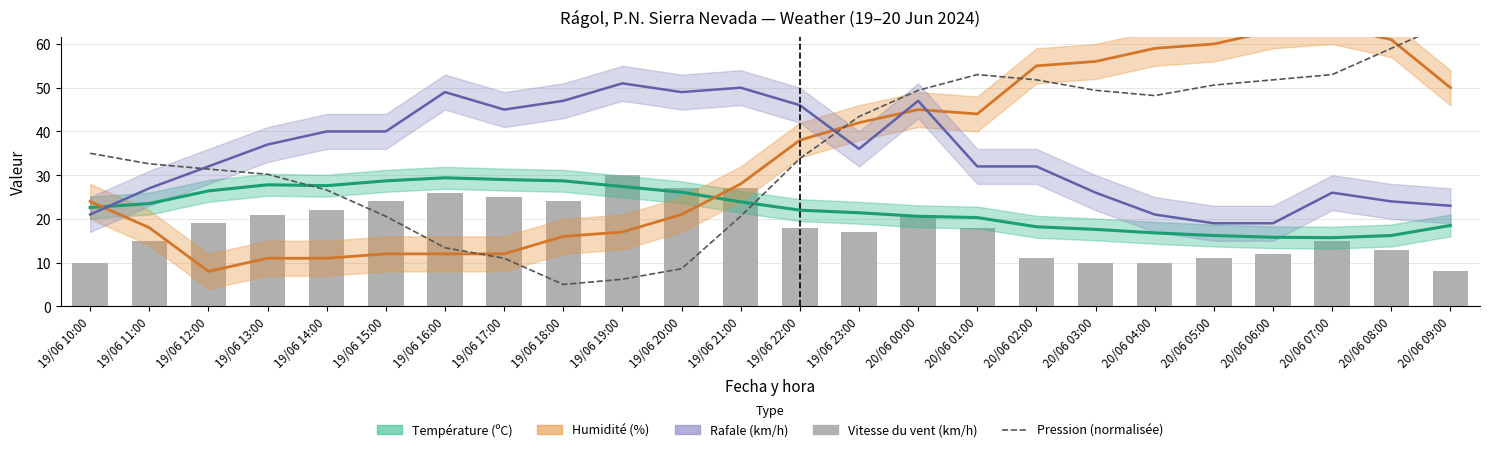

Where does the Humidité (%) series first go above 38?

19/06 23:00